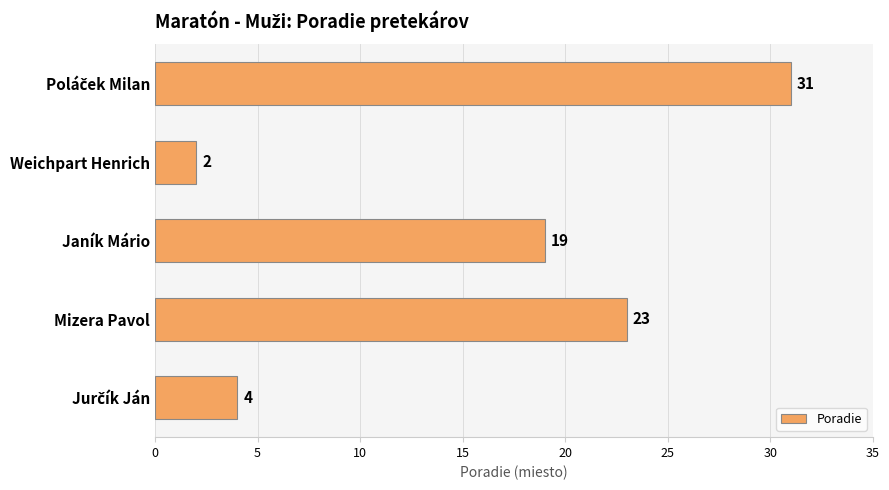

What is the change in value from Weichpart Henrich to Mizera Pavol?

+21